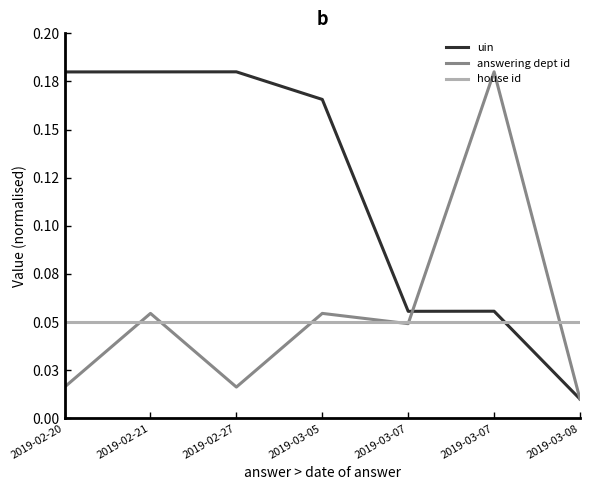

Is this an area chart (filled region under the line)?

No